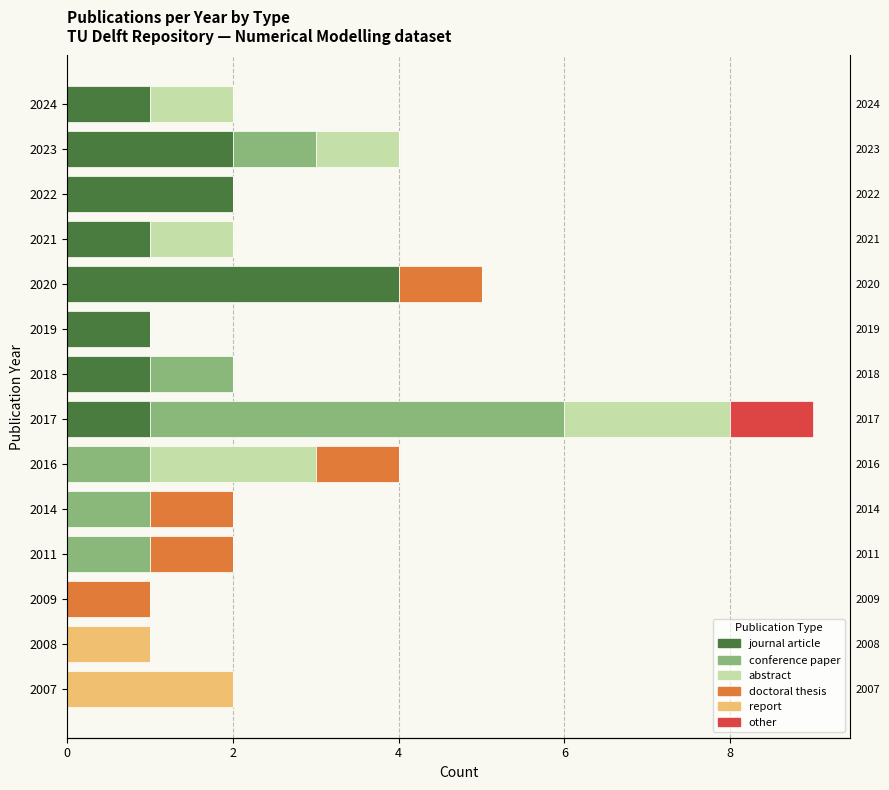

Between 2009 and 2021, which series saw the biggest shift?

journal article